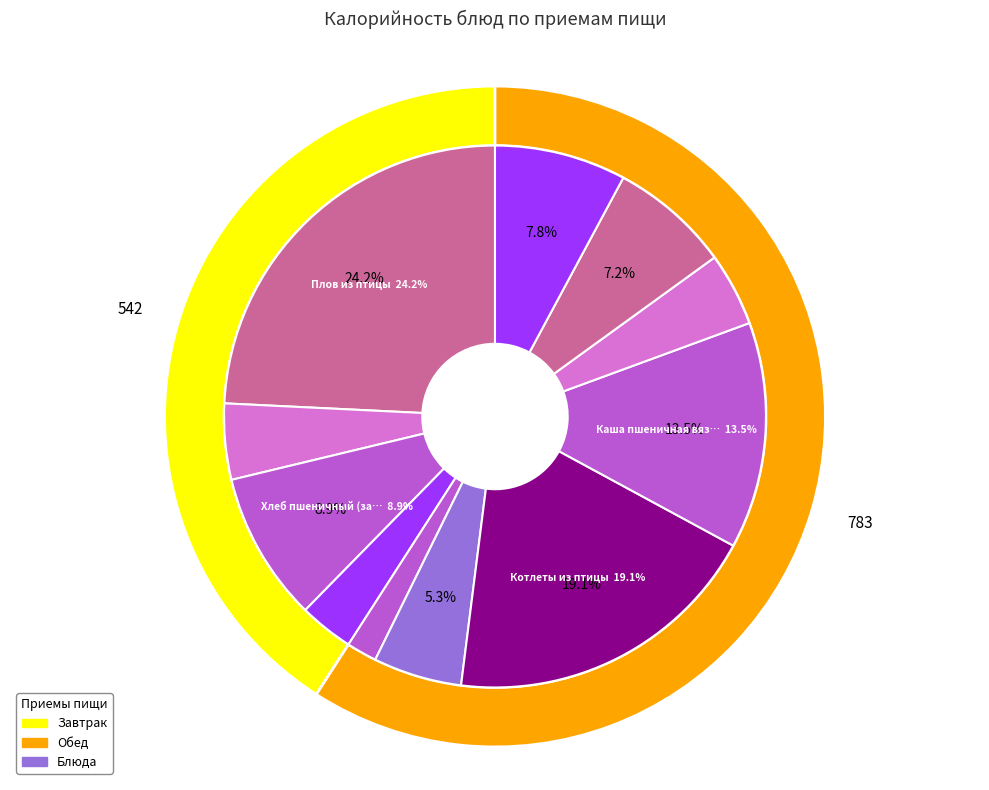

To the nearest percent, what is the difference between the largest and smallest slice percentages?

22%